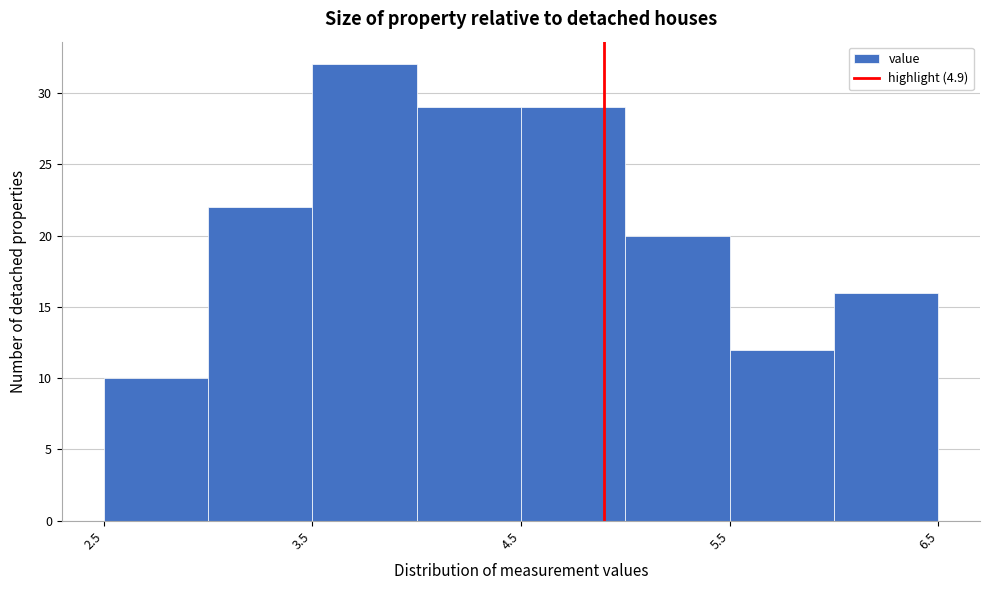

Reading left to right, transcribe this chart: for each bar, give the range it covers on the x-axis and its height. The values are not printed on the chart, so give them approximately, as read against the axis.

2.5 to 3.0: 10
3.0 to 3.5: 22
3.5 to 4.0: 32
4.0 to 4.5: 29
4.5 to 5.0: 29
5.0 to 5.5: 20
5.5 to 6.0: 12
6.0 to 6.5: 16